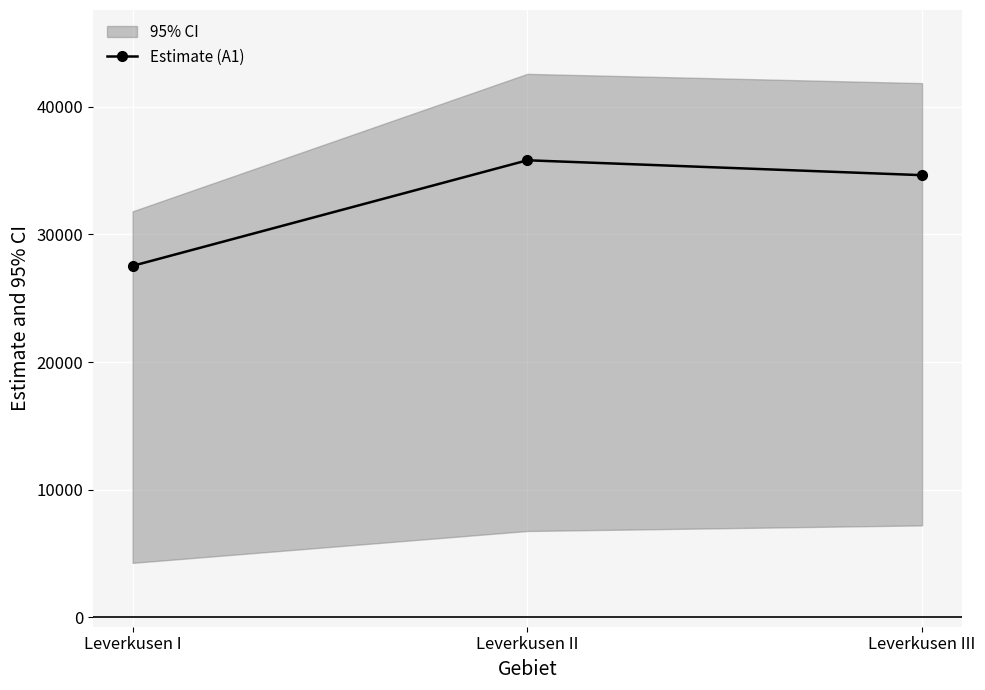

What is the smallest value displayed?

27530